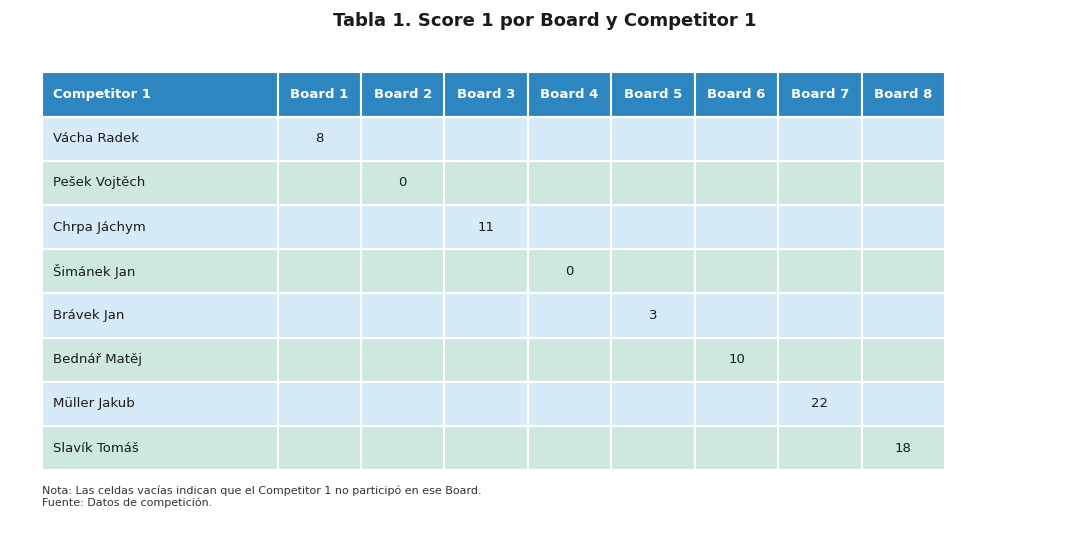

What is the difference between the maximum and minimum values in the Müller Jakub series?

22